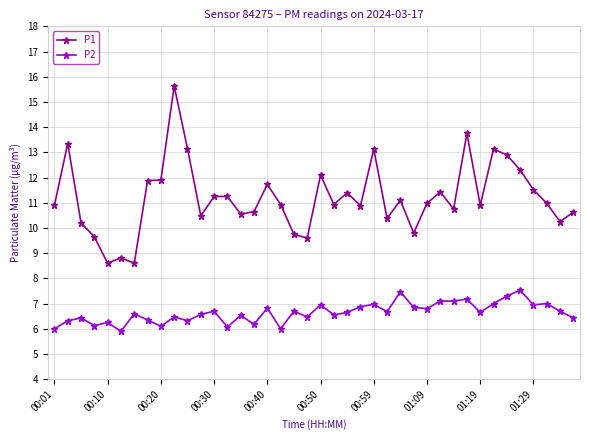

How many categories are shown in the chart?

40